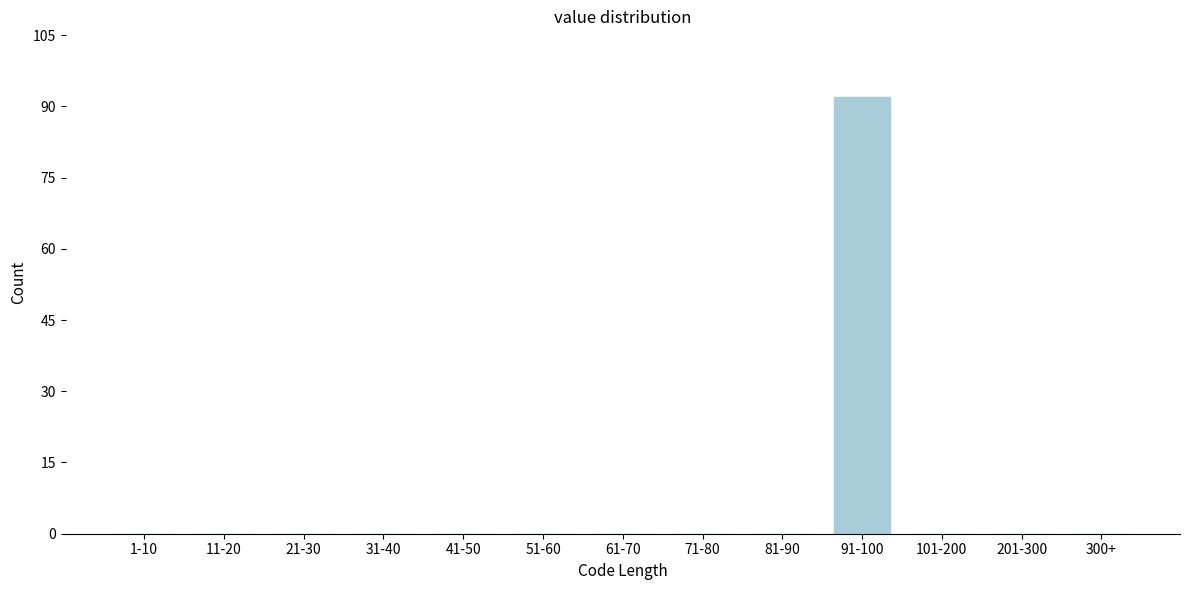

Reading left to right, what are all the values shown in this chart?

1-10=0	11-20=0	21-30=0	31-40=0	41-50=0	51-60=0	61-70=0	71-80=0	81-90=0	91-100=92	101-200=0	201-300=0	300+=0